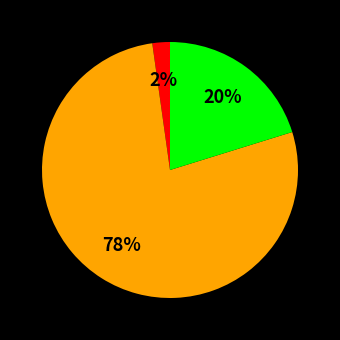

How many segments does this pie chart have?

3